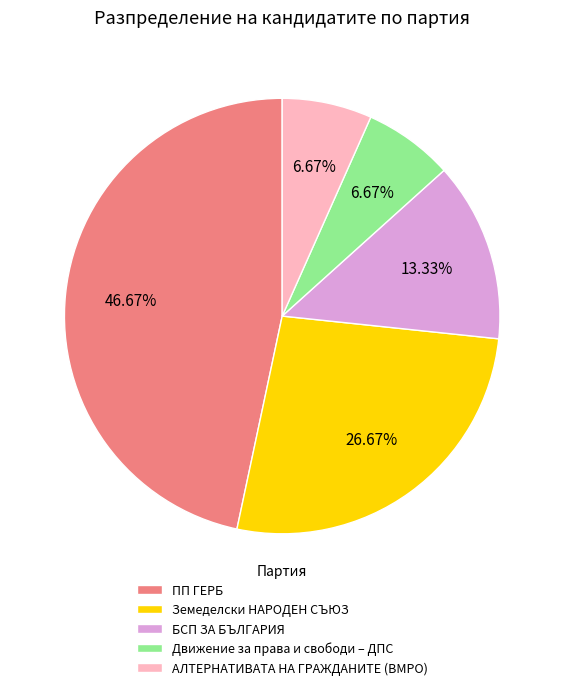

How many segments does this pie chart have?

5